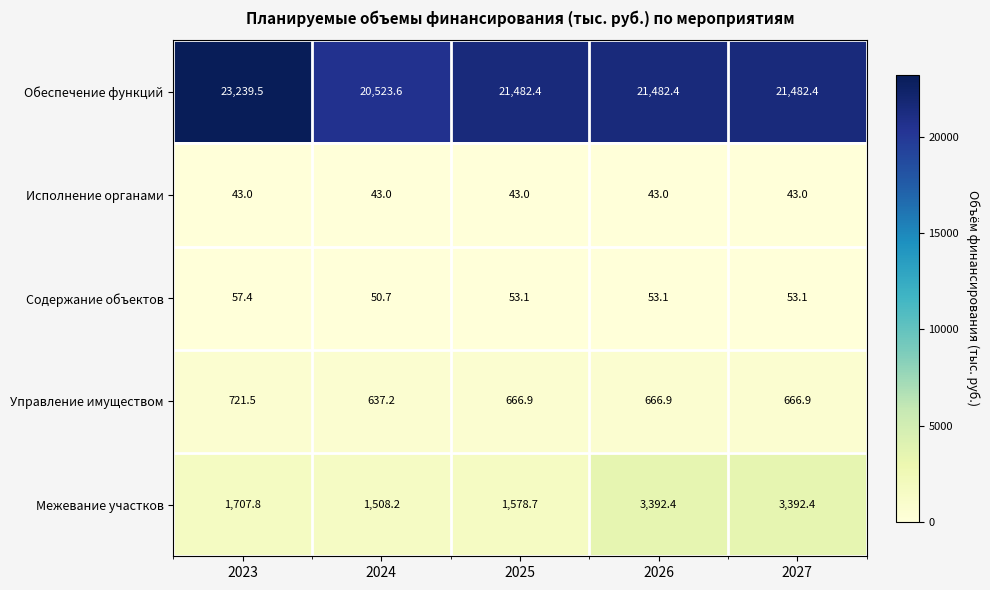

What is the sum of the Управление имуществом values at 2027 and 2025?

1333.8